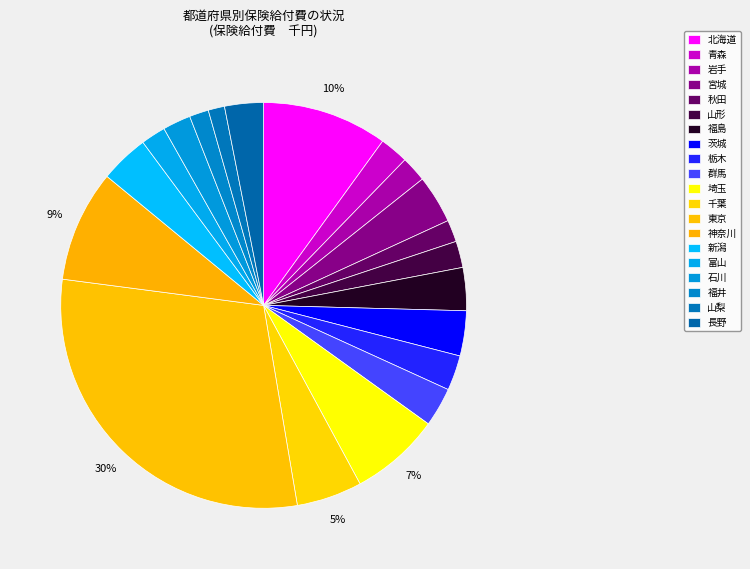

What is the smallest slice in the pie chart?

山梨